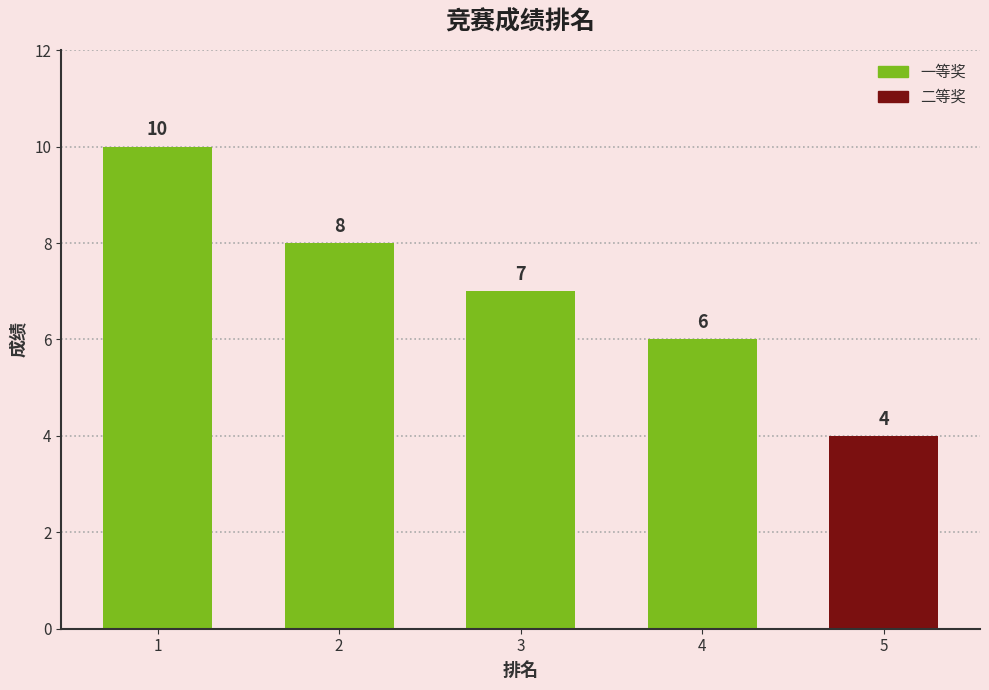

Reading left to right, extract all data points from this chart.

10	8	7	6	4